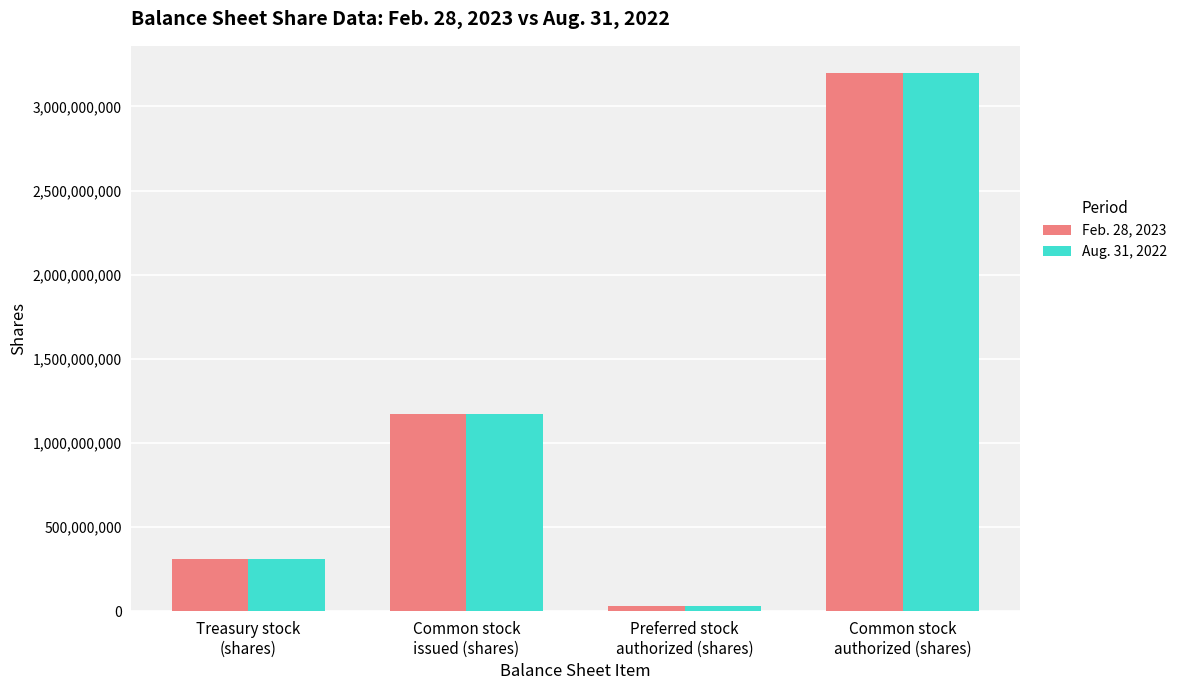

What is the approximate value of Aug. 31, 2022 at Common stock
issued (shares)?

1172513618